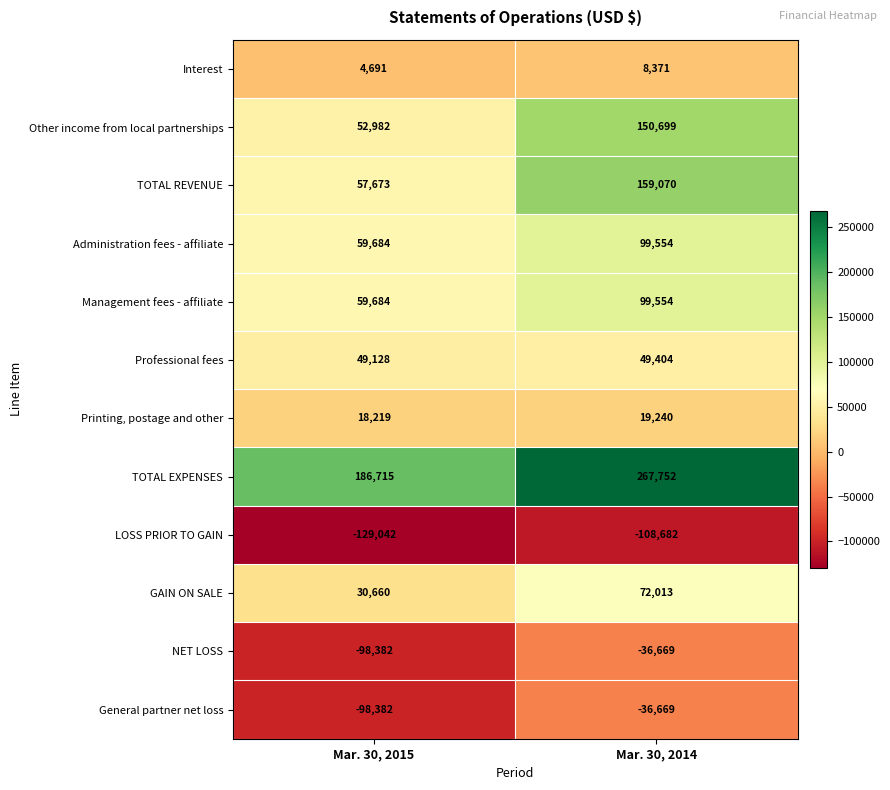

What is the difference between the highest and lowest values at Mar. 30, 2014?

376434